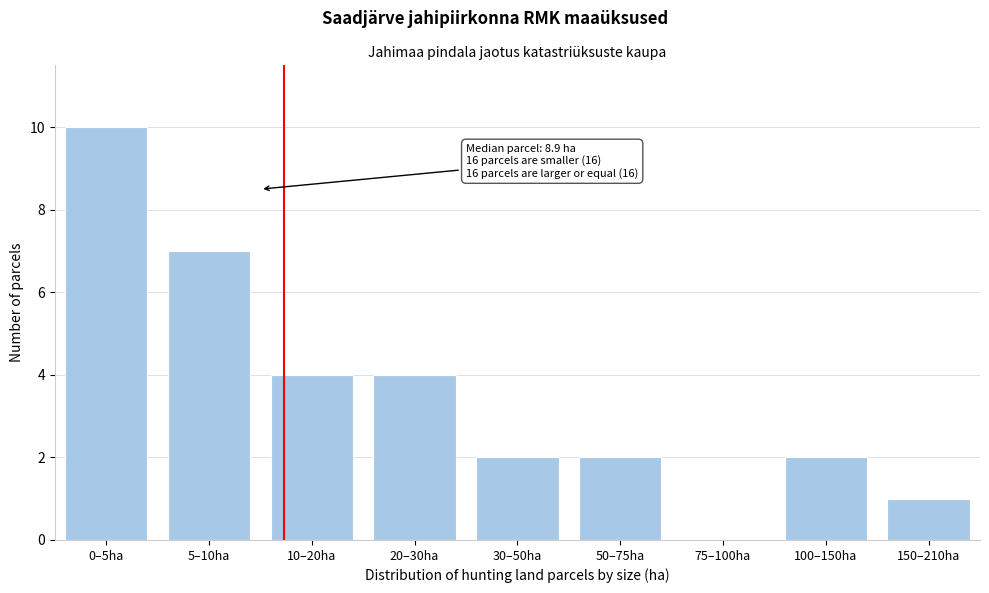

Reading right to left, what are all the values shown in this chart?

150–210ha=1	100–150ha=2	75–100ha=0	50–75ha=2	30–50ha=2	20–30ha=4	10–20ha=4	5–10ha=7	0–5ha=10